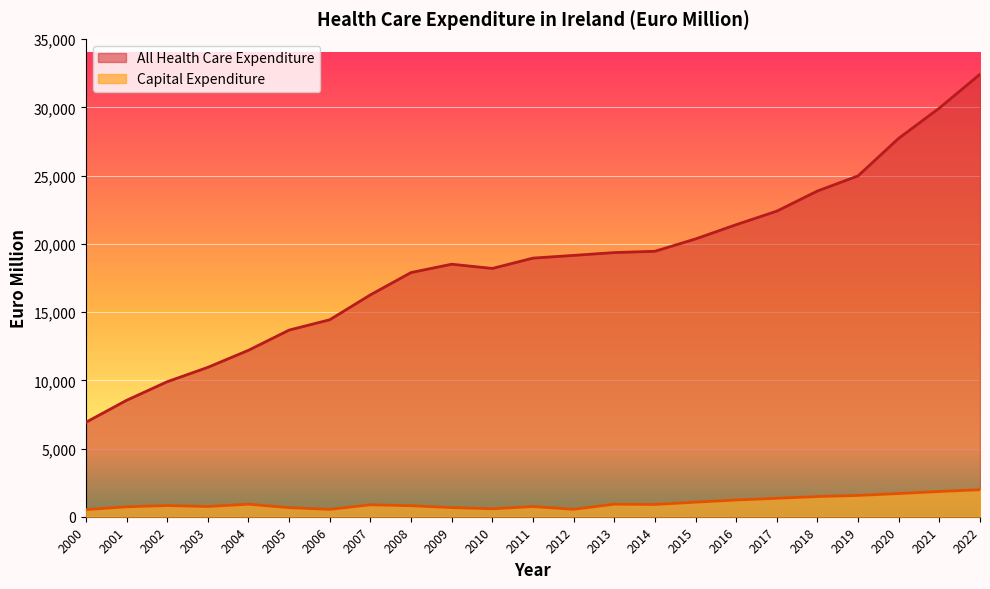

List the series in order of their peak value, lowest first.

Capital Expenditure, All Health Care Expenditure